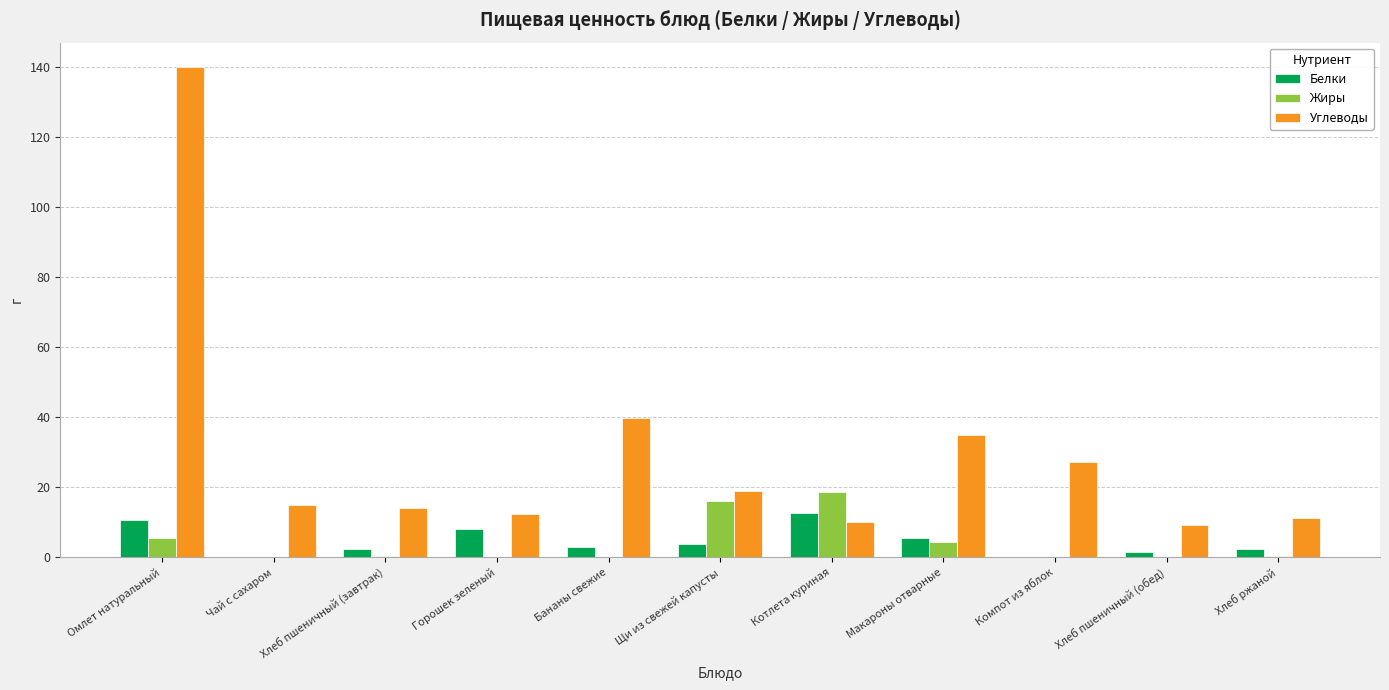

What are all the series names shown in the legend?

Белки, Жиры, Углеводы